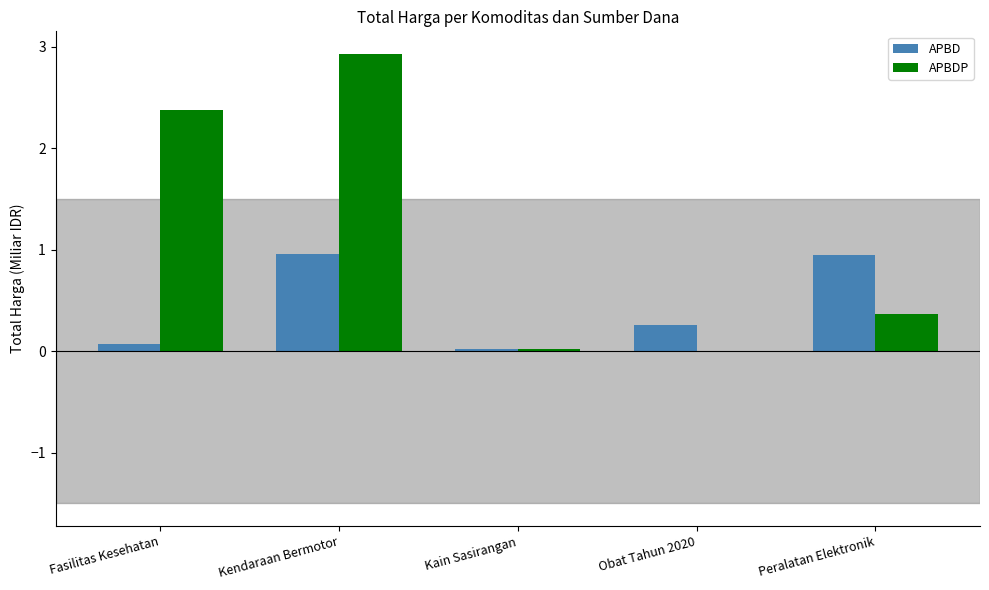

Are the bars grouped side by side (vs. stacked)?

Yes